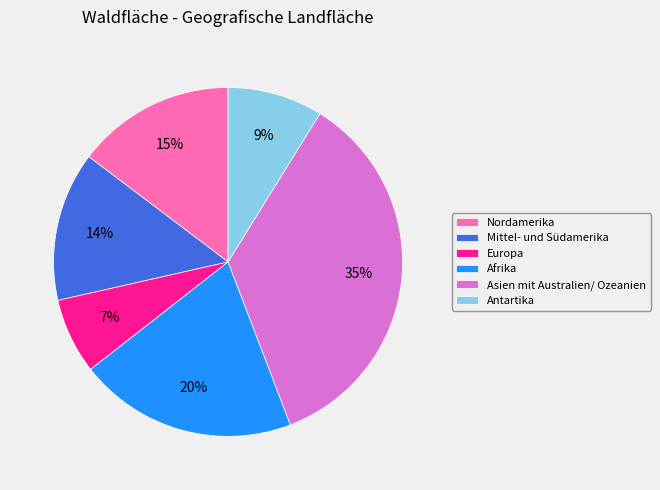

How many slices are in this pie chart?

6